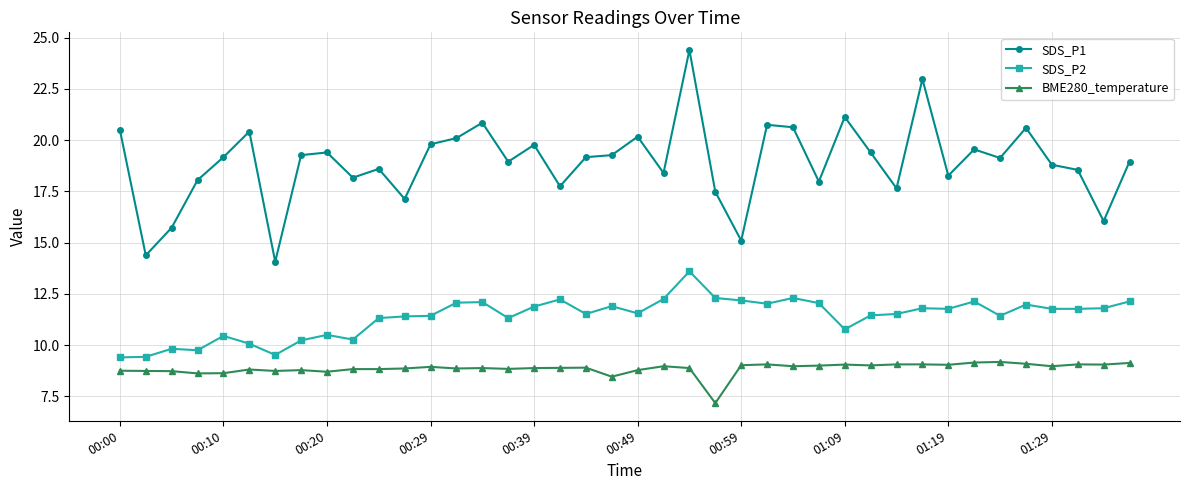

Count the number of categories in the chart.

40